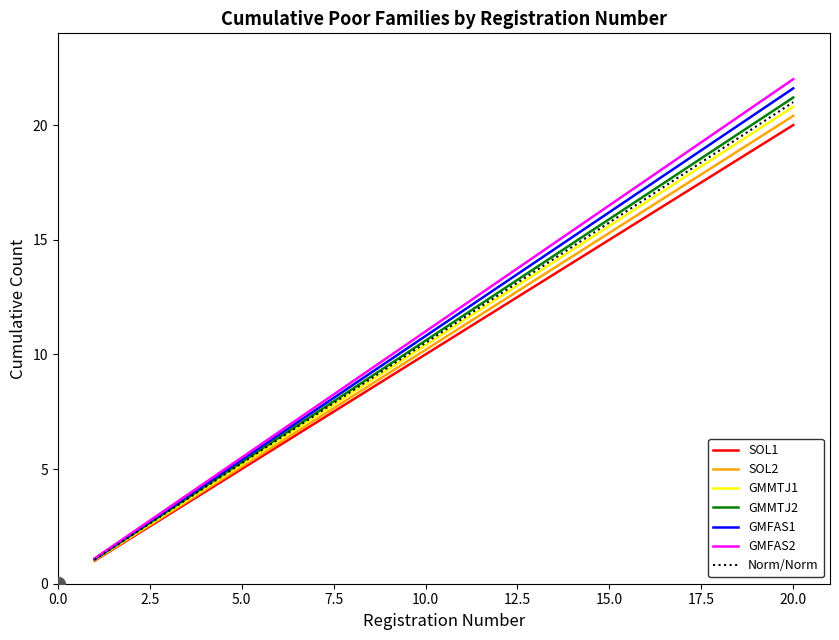

What is the minimum value shown in the chart?

1.0